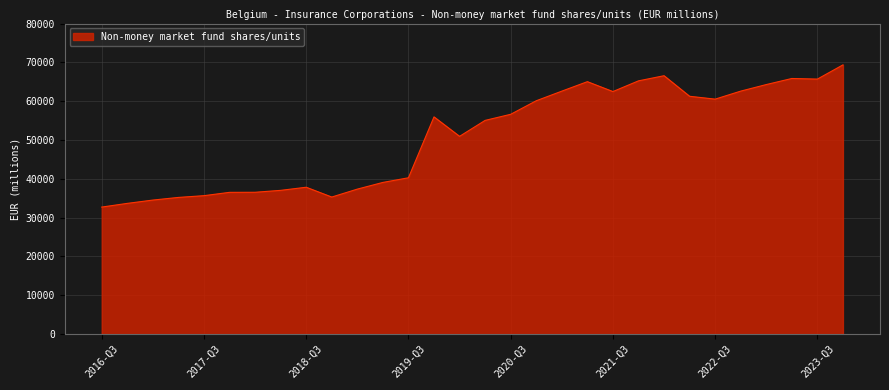

What is the greatest value displayed?

69357